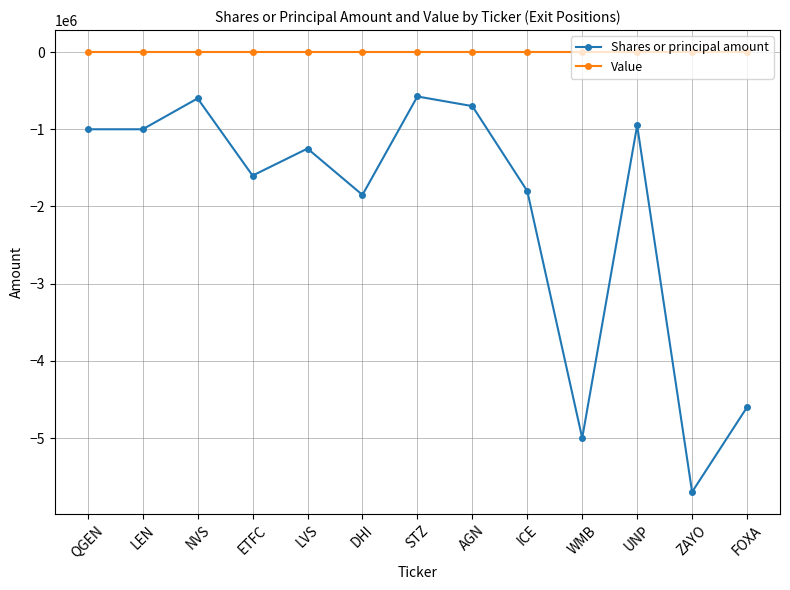

What is the spread (max minus min) of values at NVS?

600000